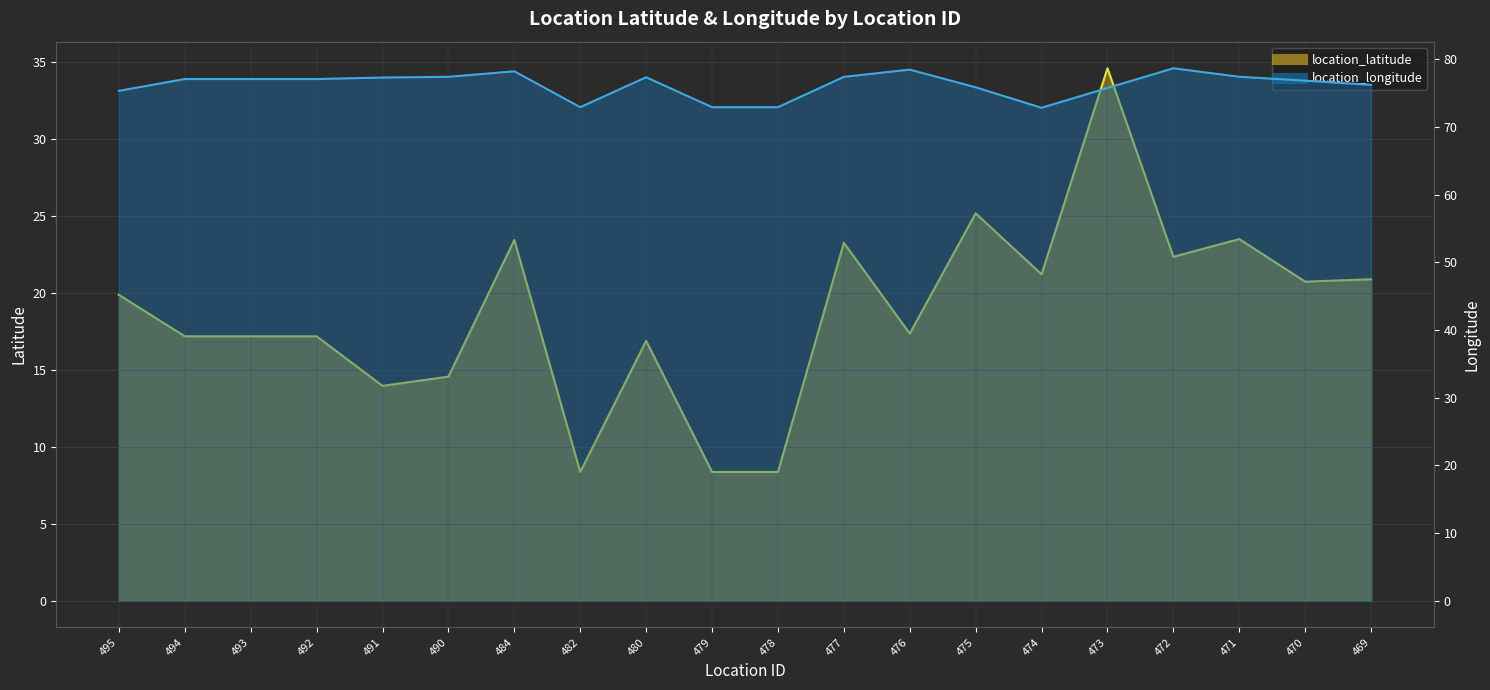

How many lines are shown in the chart?

2